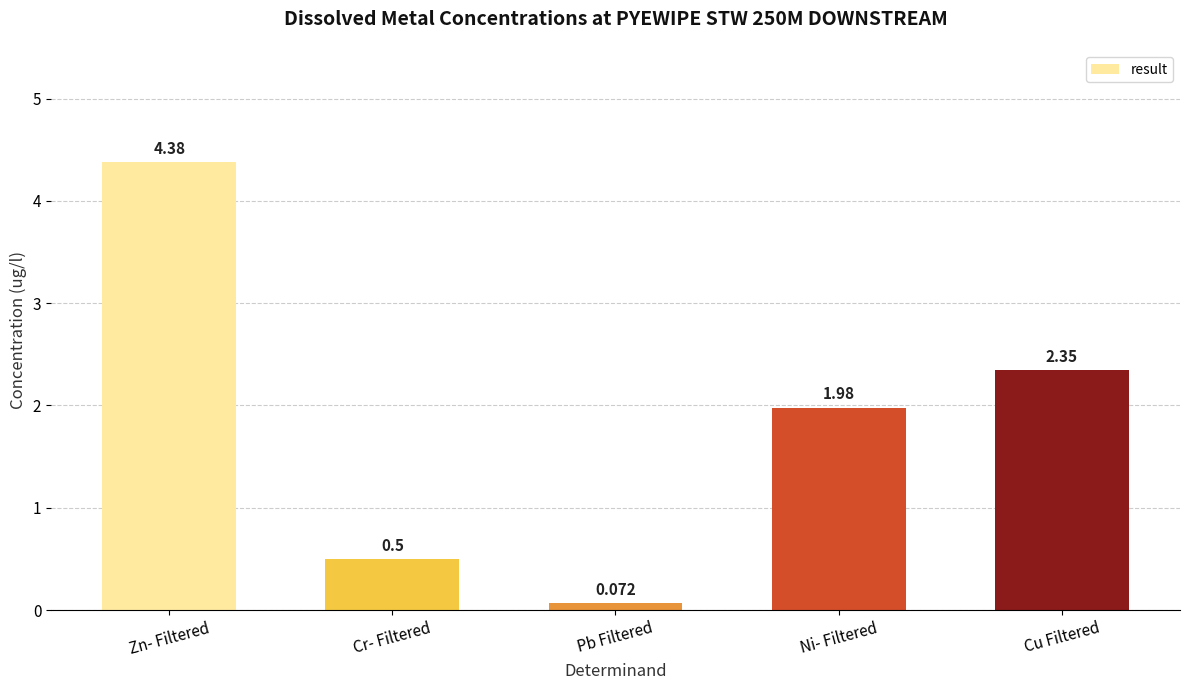

Are the bars horizontal?

No